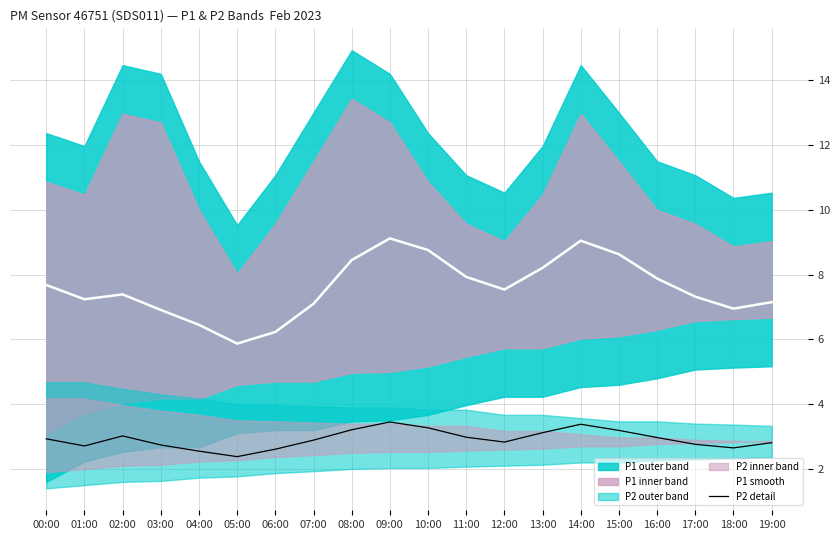

Where is P2 detail nearest to the value 2?

05:00